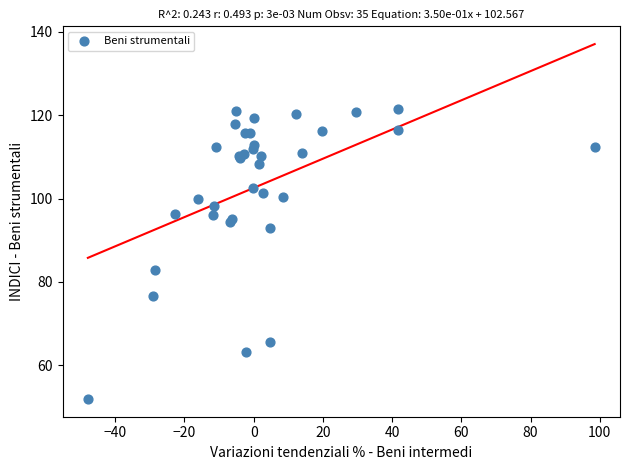

What Y value in the scatter plot is closest to 86?

82.8